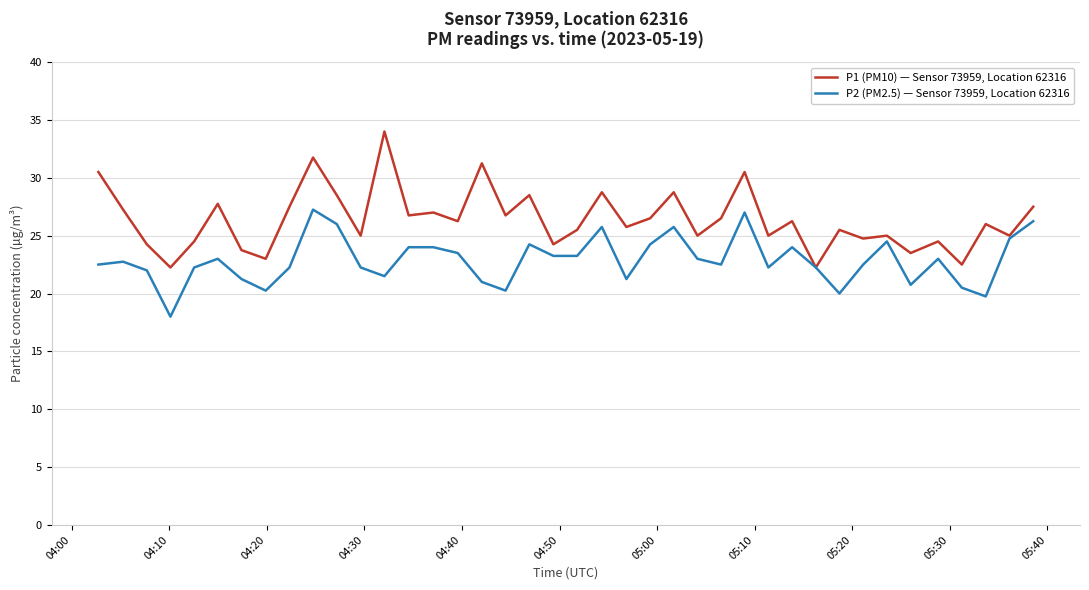

List the series in order of their overall mean, lowest first.

P2 (PM2.5) — Sensor 73959, Location 62316, P1 (PM10) — Sensor 73959, Location 62316